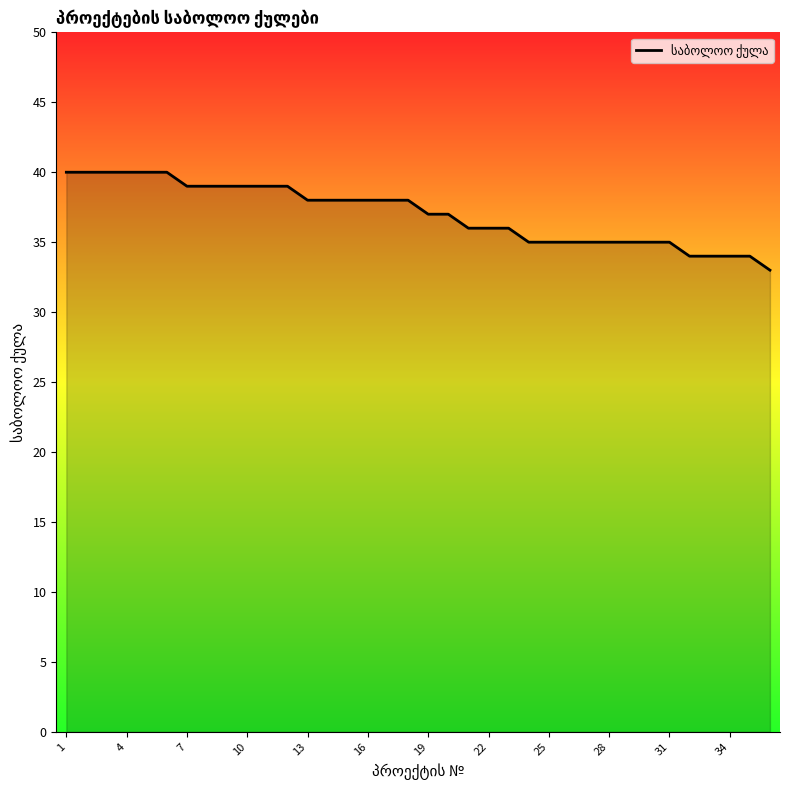

What is the maximum value shown in the chart?

40